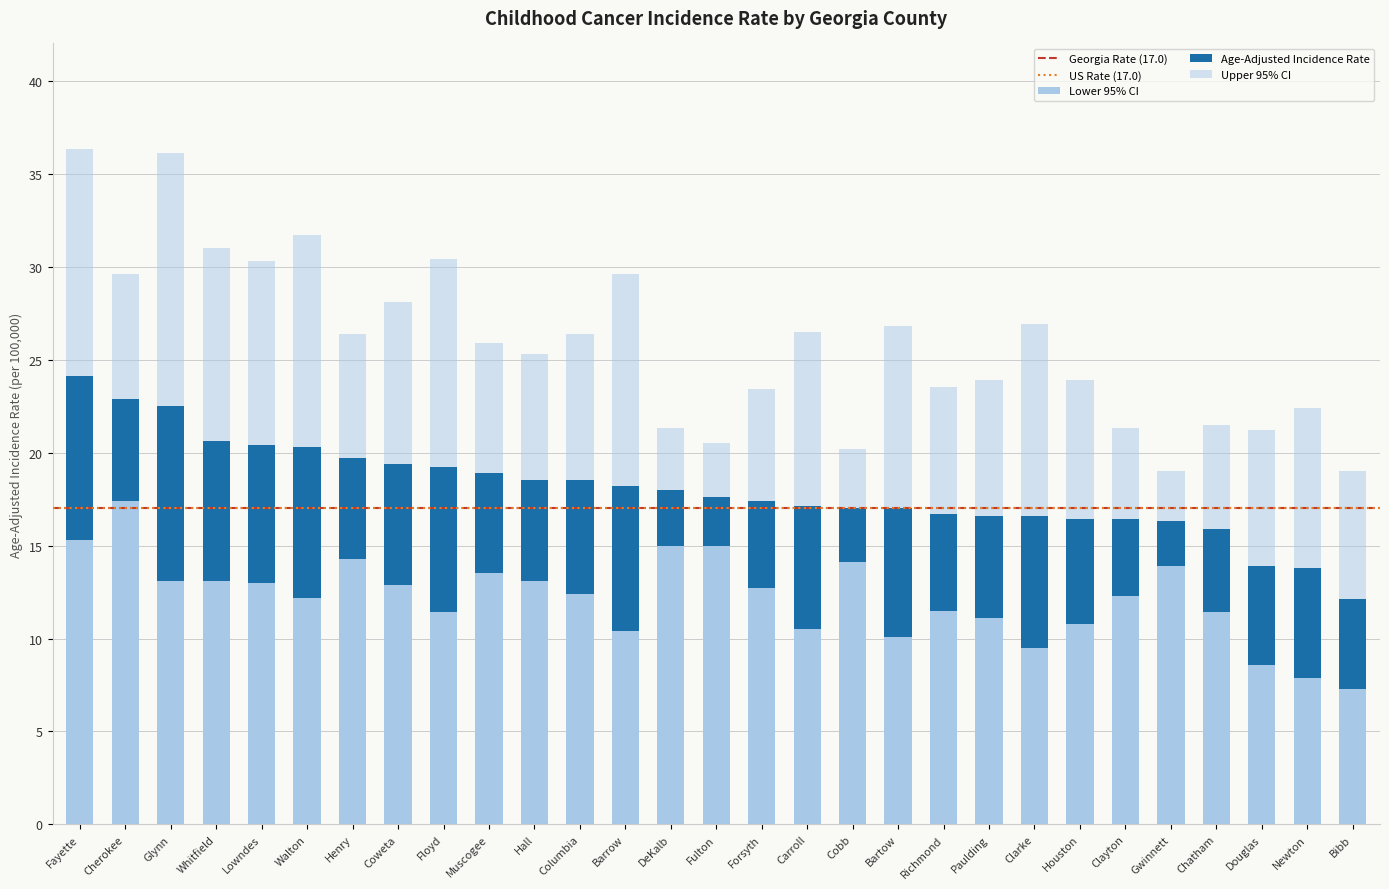

What is the value of the Lower 95% CI bar at the 3rd from the left?

13.1